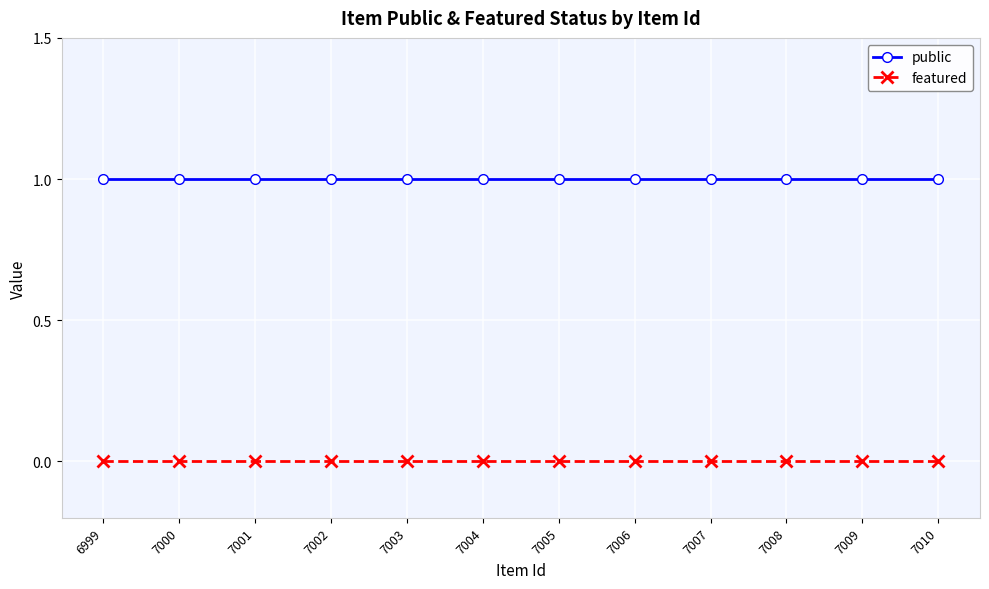

Rank the series by their average value, from lowest to highest.

featured, public